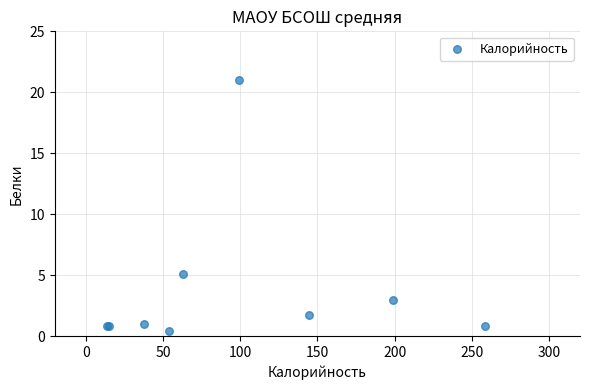

What Y value in the scatter plot is closest to 10?

5.1